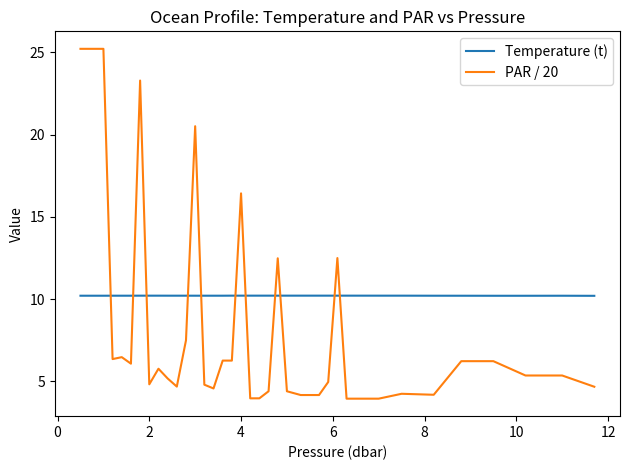

What is the maximum value for PAR / 20?

25.2